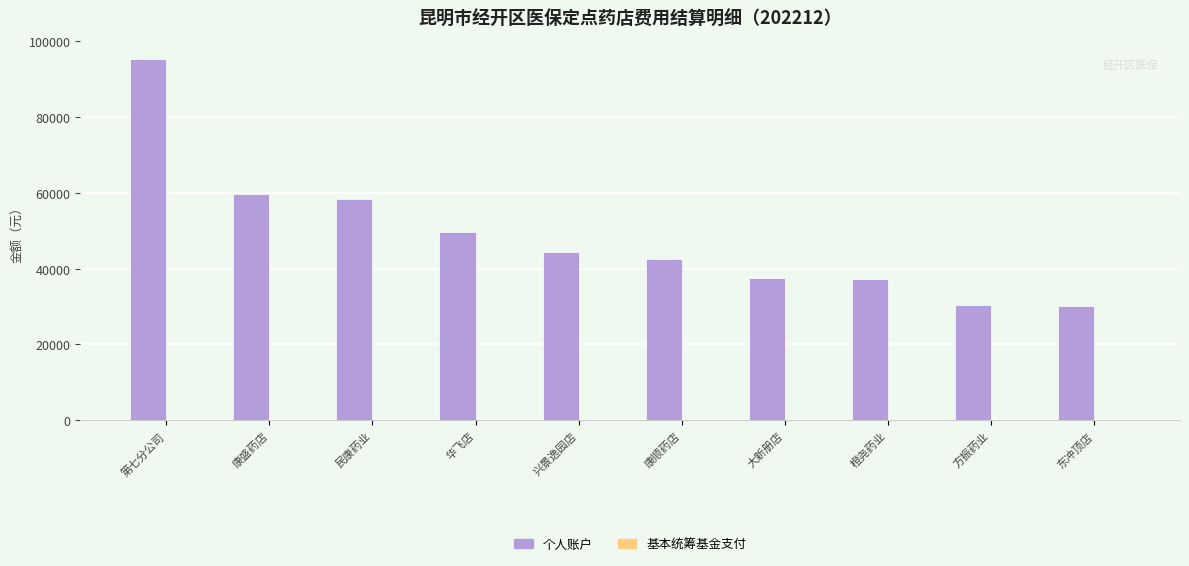

What is the average value?

48505.4